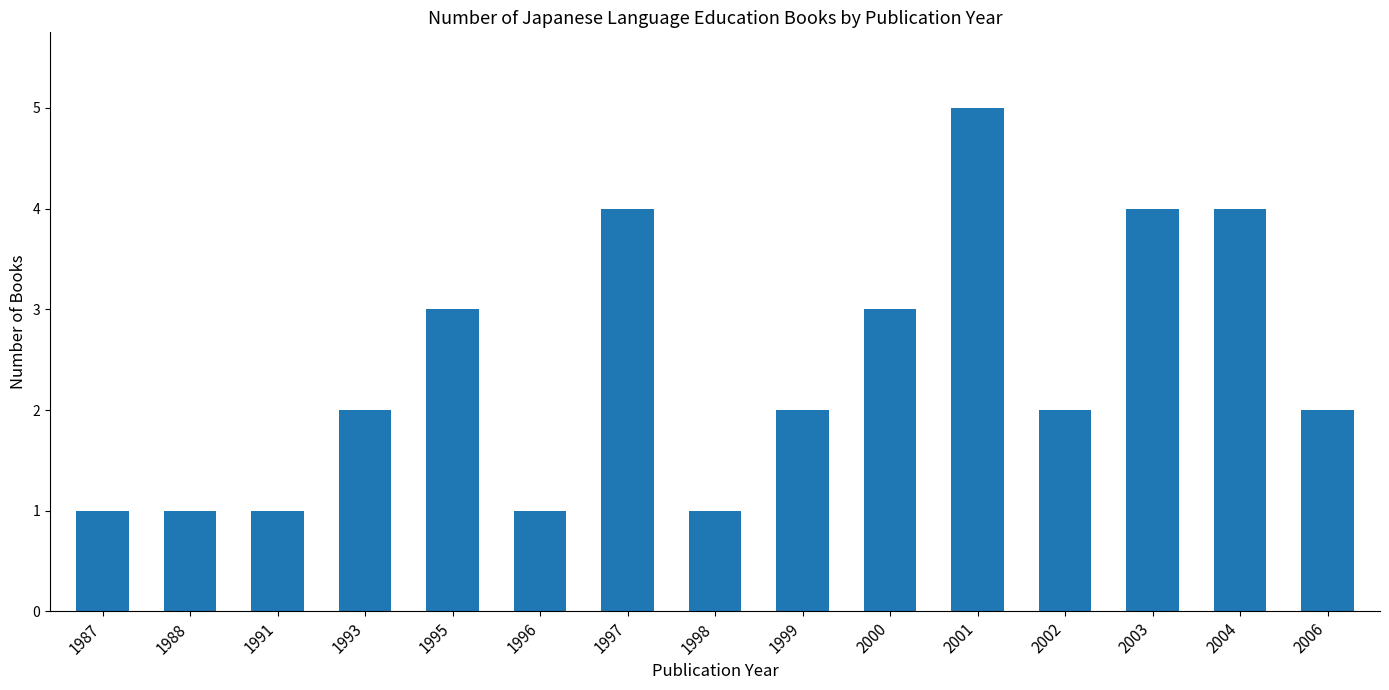

The value at 1991 is 1. True or false?

True